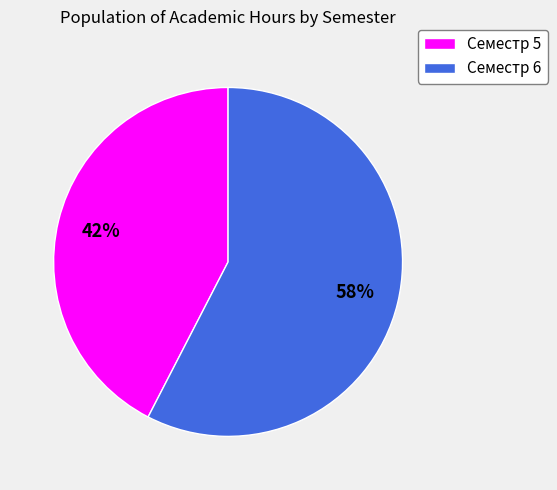

True or false: Семестр 6 accounts for 58% of the total.

True